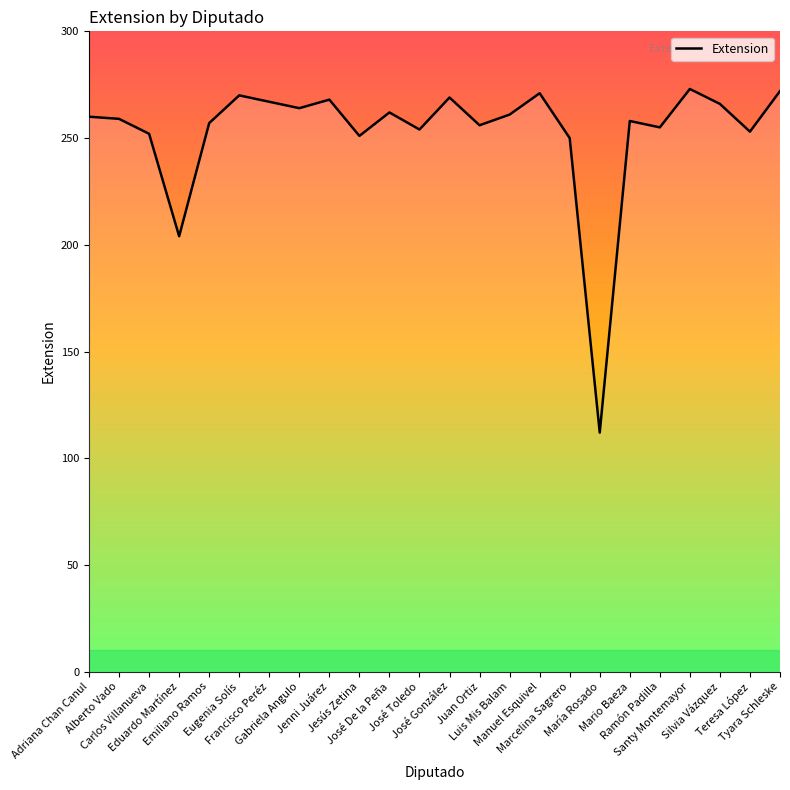

What is the ratio of the value at Carlos Villanueva to the value at Luis Mis Balam?

1.0